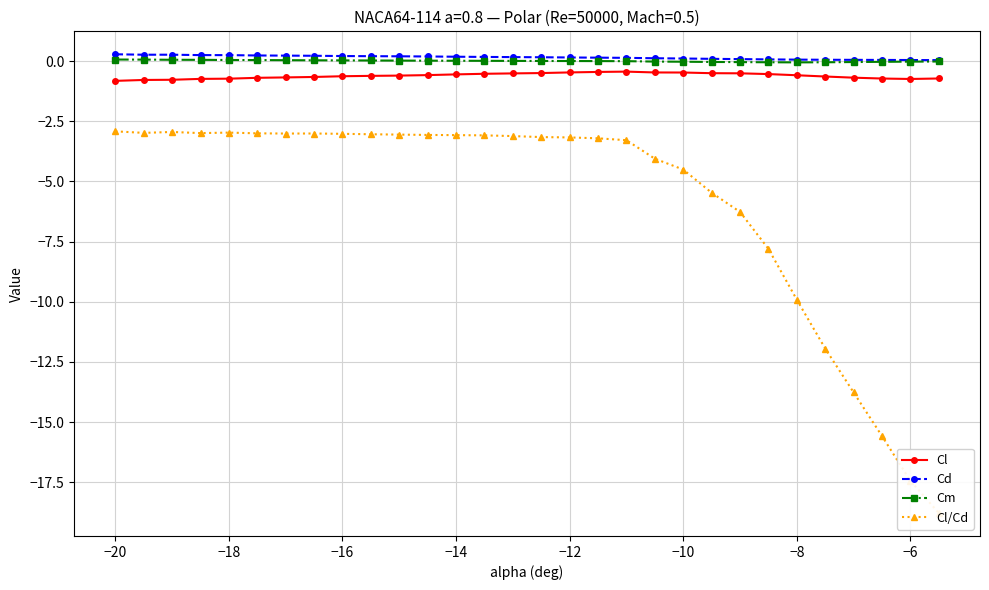

True or false: Cd has more than 0 interior local peaks.

True